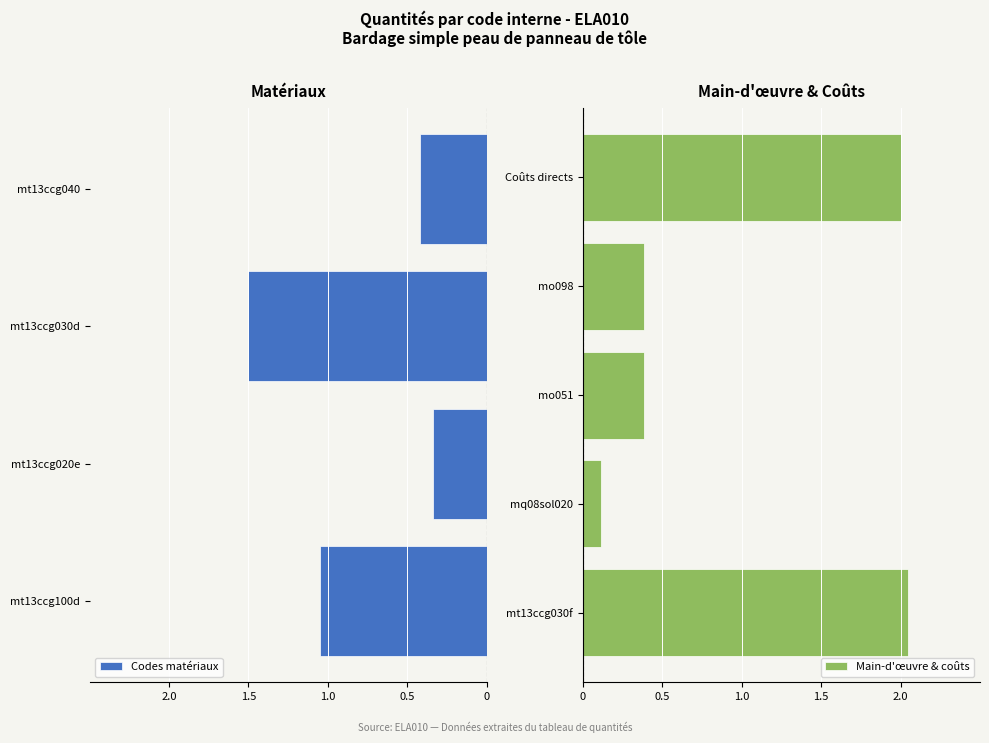

Rank the categories by value from highest to lowest.

mt13ccg030f, Coûts directs, mt13ccg030d, mt13ccg100d, mt13ccg040, mo051, mo098, mt13ccg020e, mq08sol020